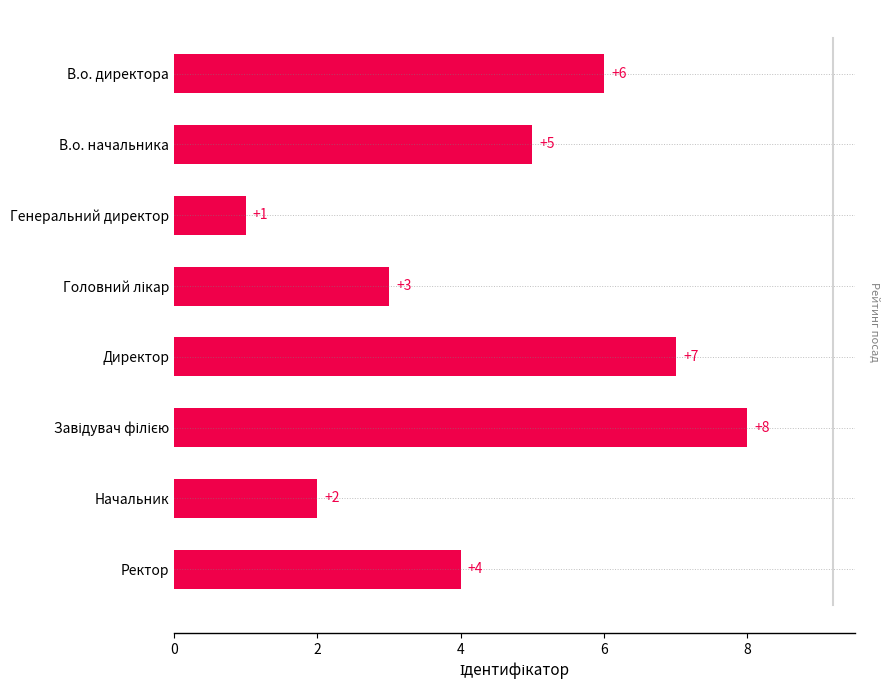

Count the values in the range 3 to 7.

5